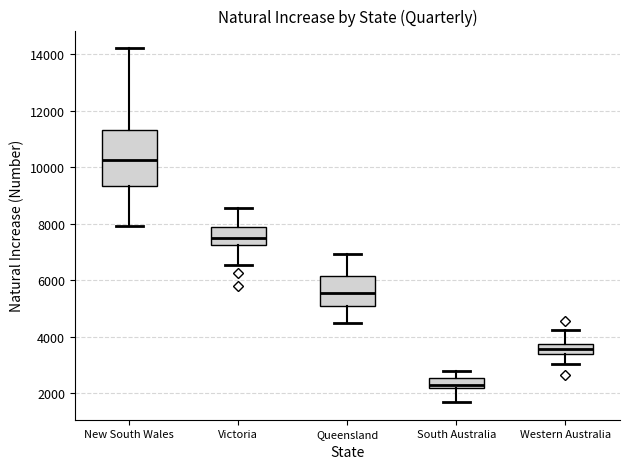

Where does the median line of the box for Western Australia sit on the y-axis? The values are not printed on the chart, so give them approximately, as read against the axis.

3600